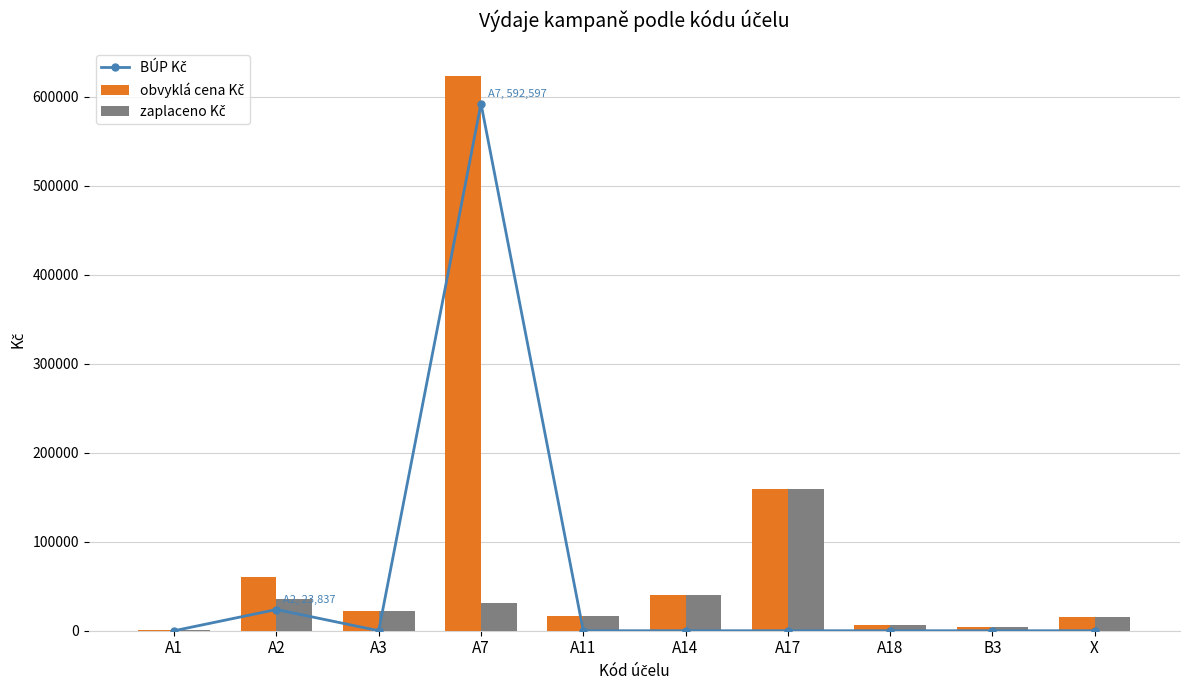

Rank the series by their average value, from highest to lowest.

obvyklá cena Kč, BÚP Kč, zaplaceno Kč